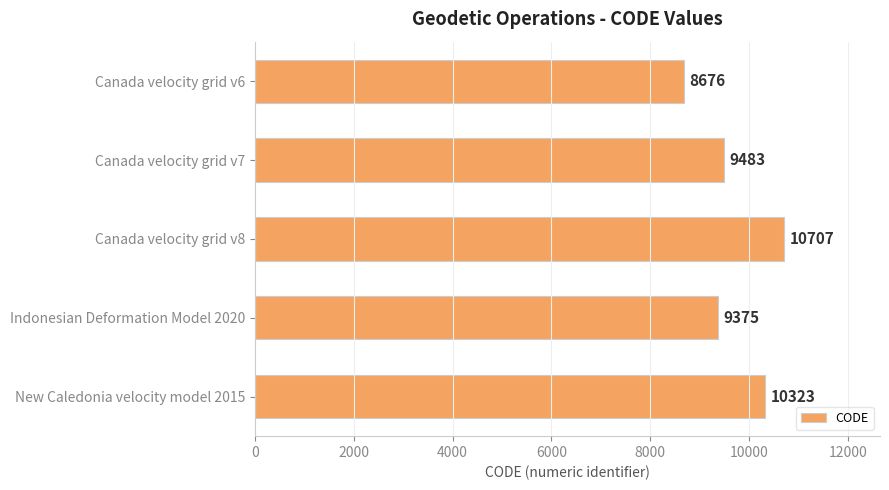

Are the bars grouped side by side (vs. stacked)?

No